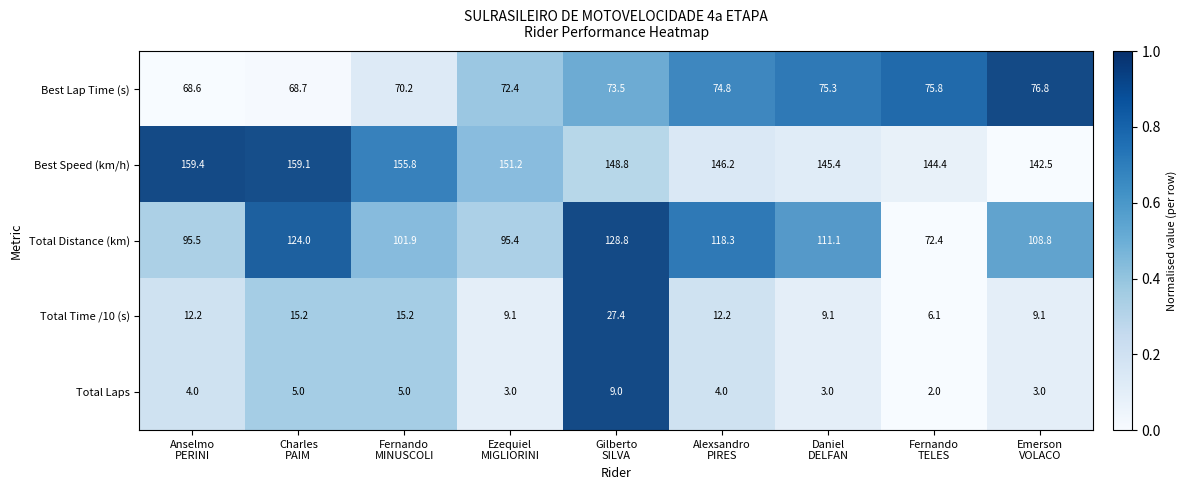

Between Emerson
VOLACO and Charles
PAIM, which is larger?

Emerson
VOLACO